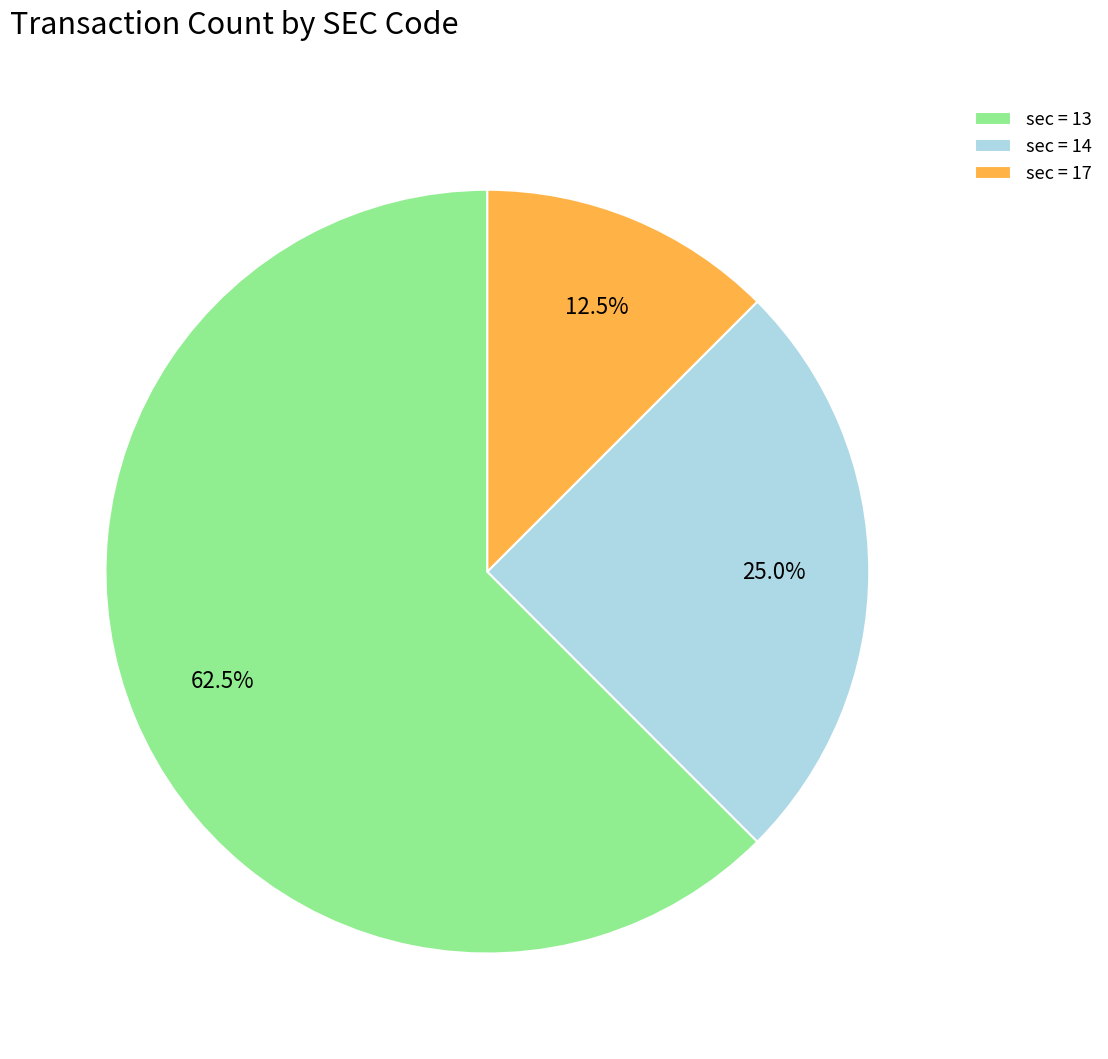

Between sec = 14 and sec = 17, which is larger?

sec = 14